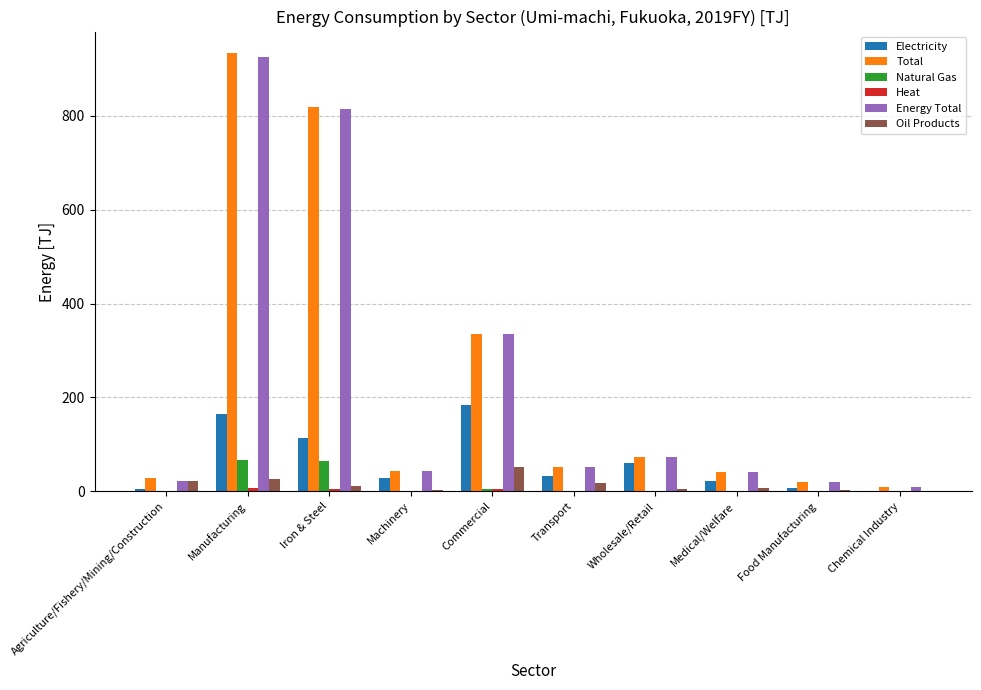

What is the maximum value for Electricity?

184.9